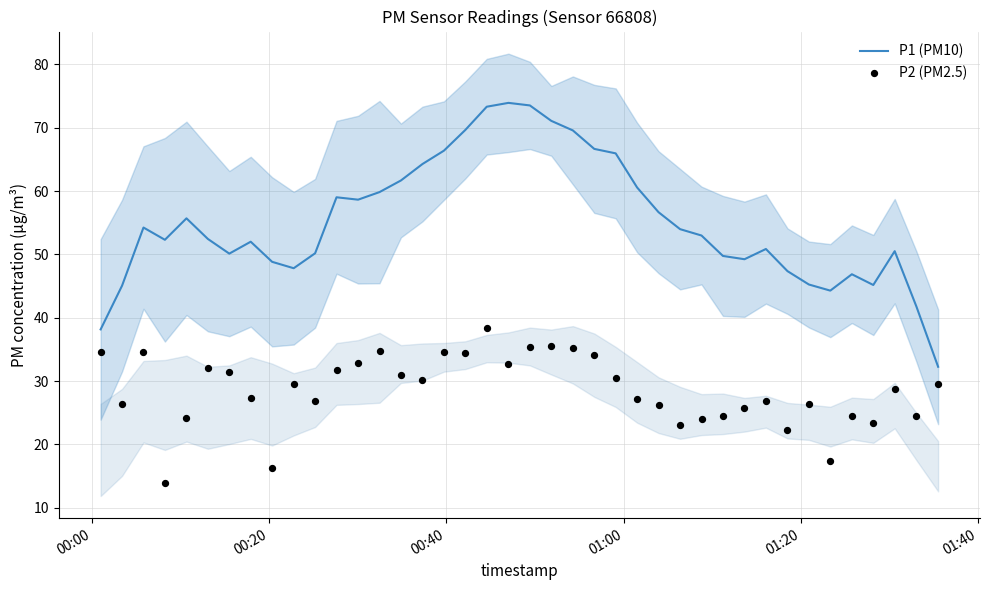

What are all the series names shown in the legend?

P1 (PM10), P2 (PM2.5)